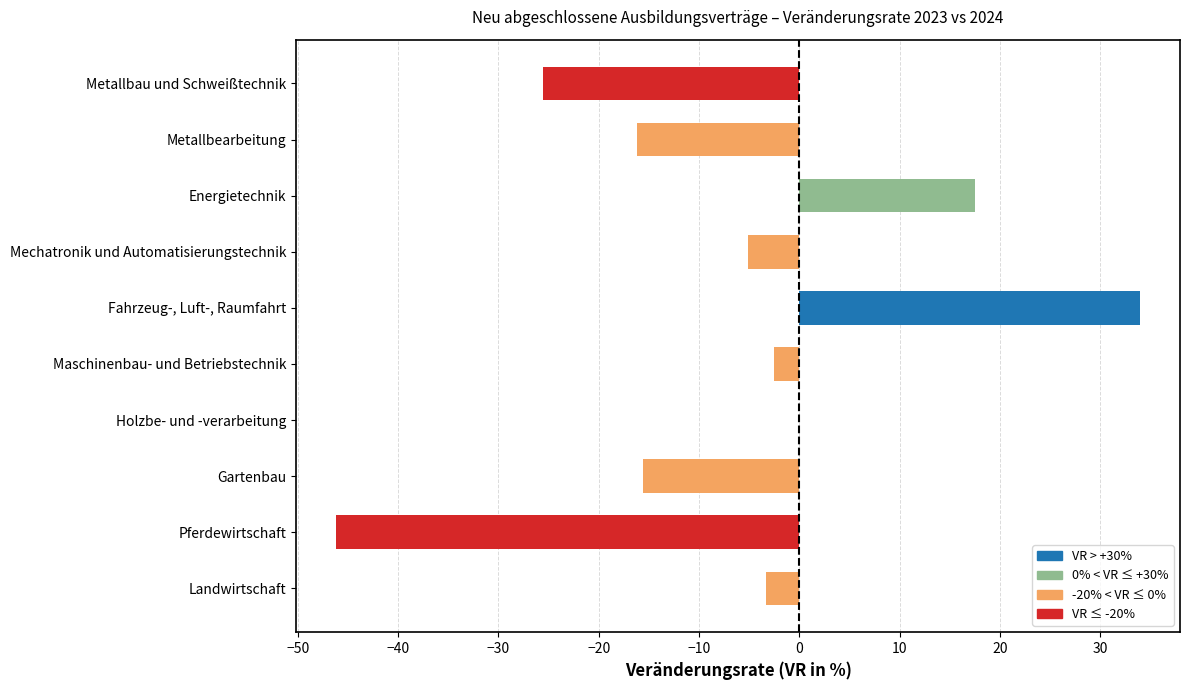

Reading bottom to top, transcribe all the data shown in this chart.

Landwirtschaft=-3.3	Pferdewirtschaft=-46.2	Gartenbau=-15.6	Holzbe- und -verarbeitung=0.0	Maschinenbau- und Betriebstechnik=-2.5	Fahrzeug-, Luft-, Raumfahrt=33.9	Mechatronik und Automatisierungstechnik=-5.2	Energietechnik=17.5	Metallbearbeitung=-16.2	Metallbau und Schweißtechnik=-25.5